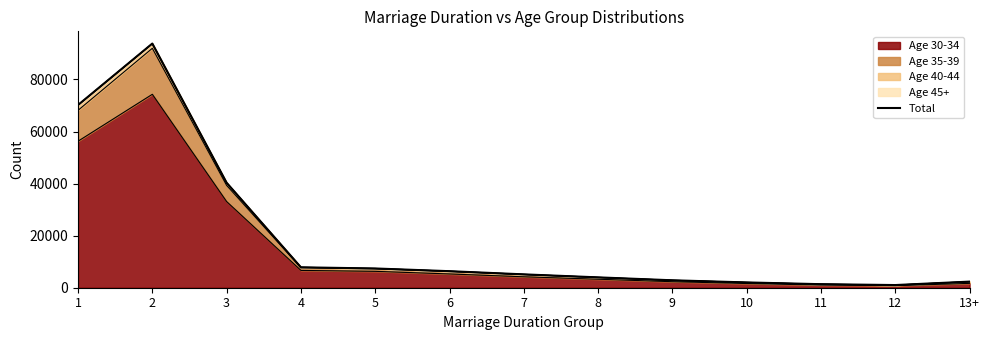

Count the number of categories in the chart.

13